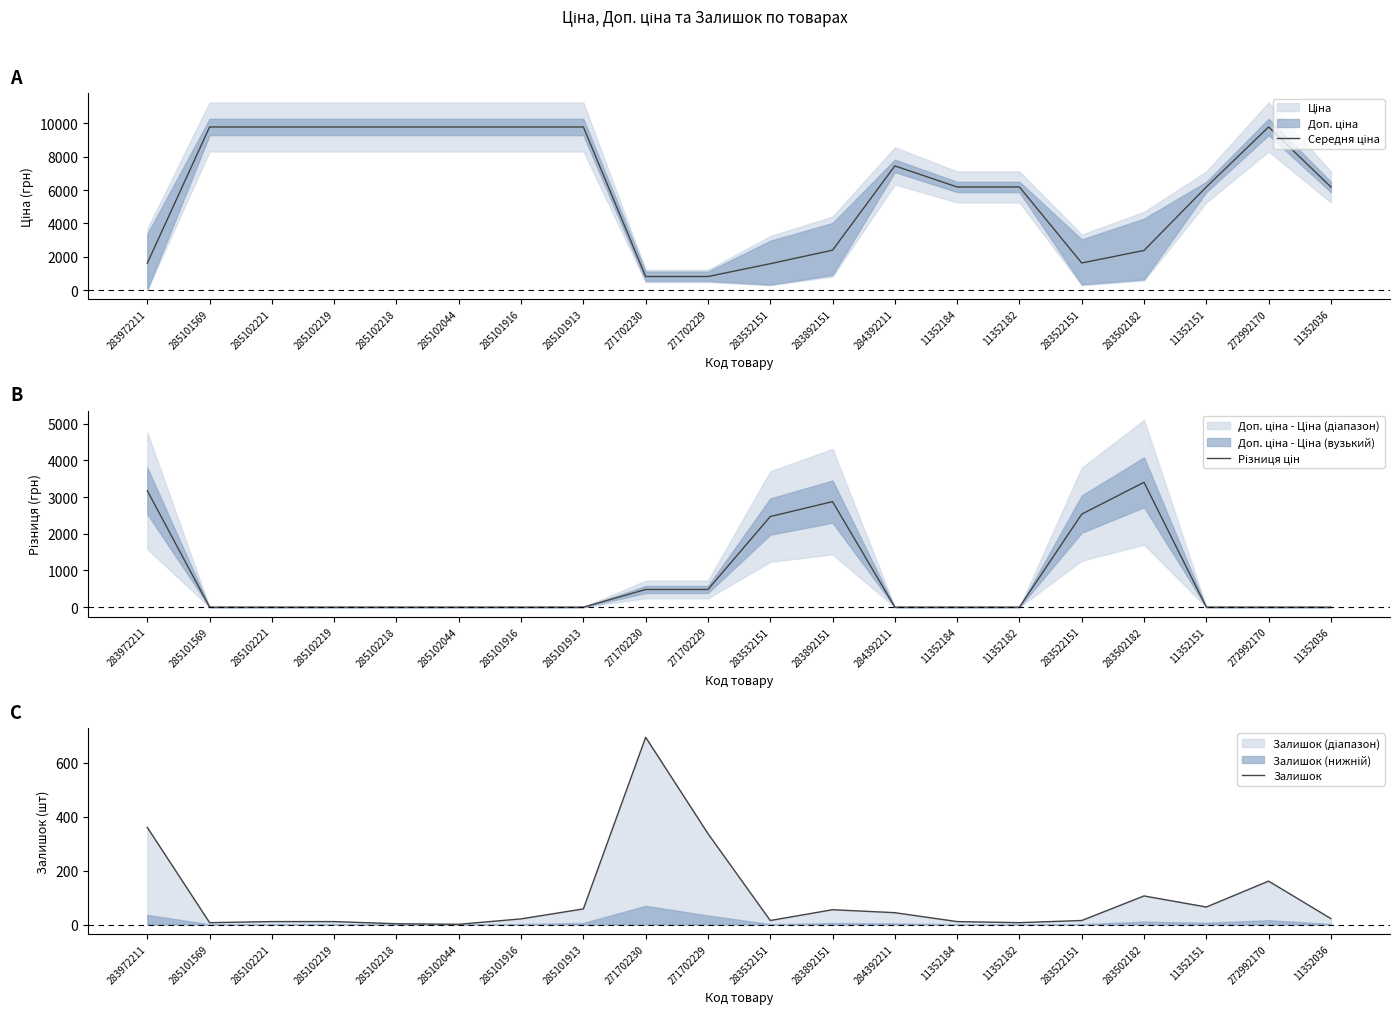

Which series ends up on top after the final intersection of Середня ціна and Різниця цін?

Середня ціна